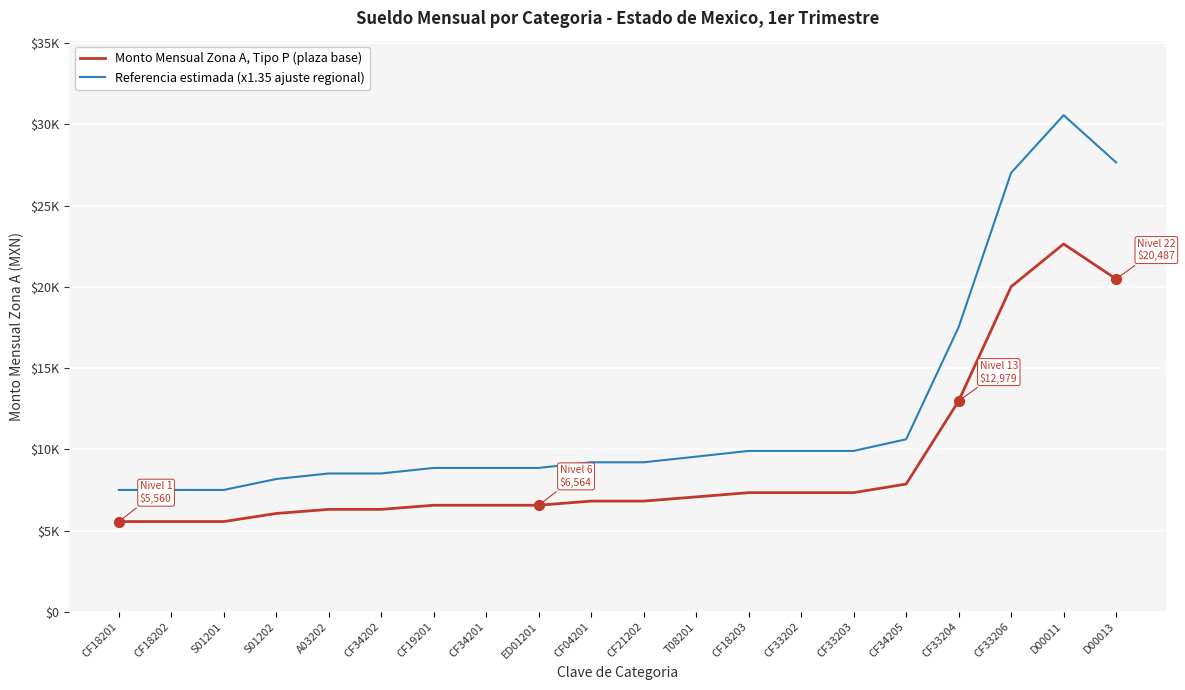

What are all the series names shown in the legend?

Monto Mensual Zona A, Tipo P (plaza base), Referencia estimada (x1.35 ajuste regional)